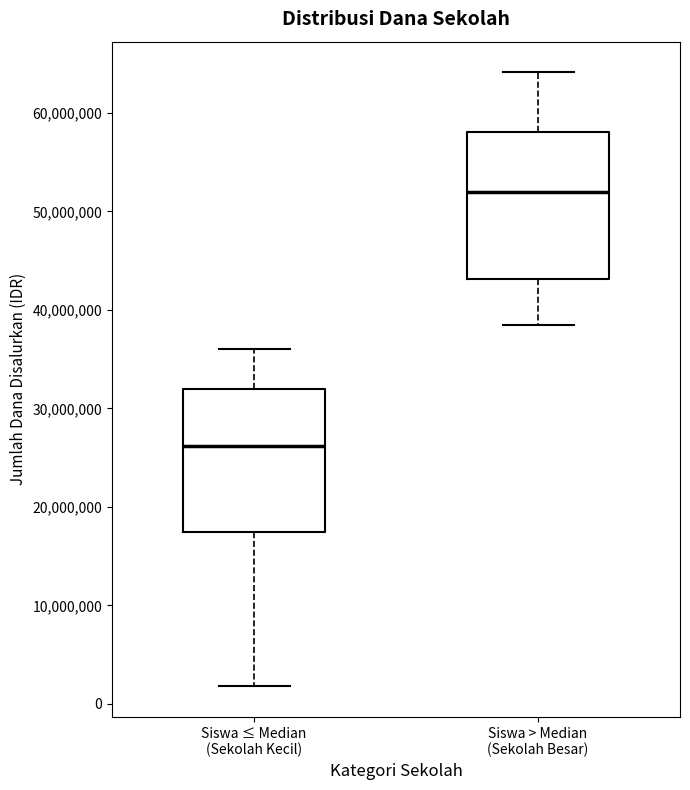

Where does the lower whisker of the box for Siswa > Median (Sekolah Besar) end on the y-axis? The values are not printed on the chart, so give them approximately, as read against the axis.

38000000